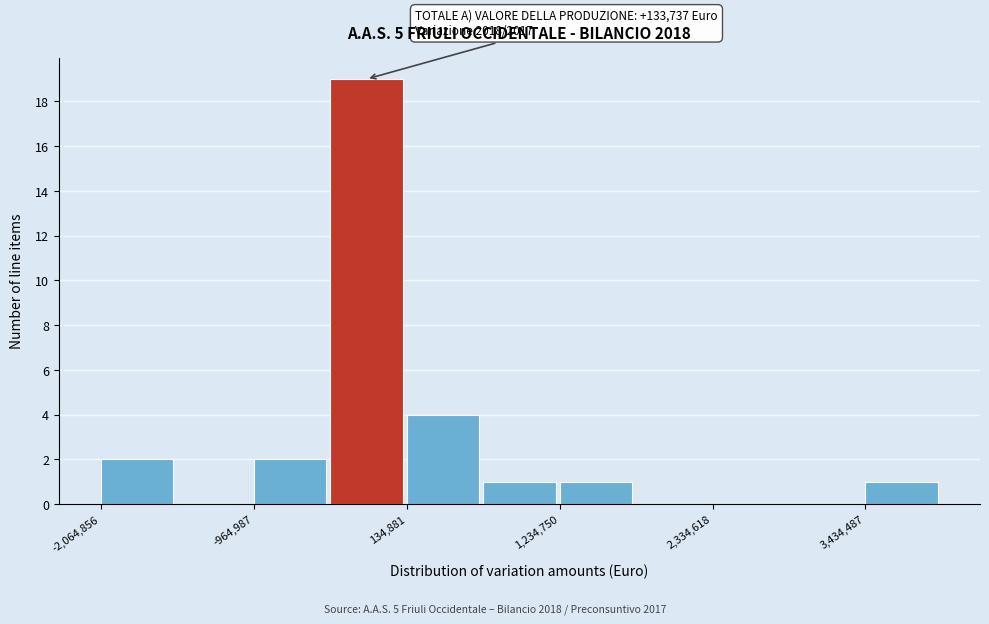

Around what value on the x-axis is the tallest bar? Give the approximate position of its centre, as read against the axis.

-200000